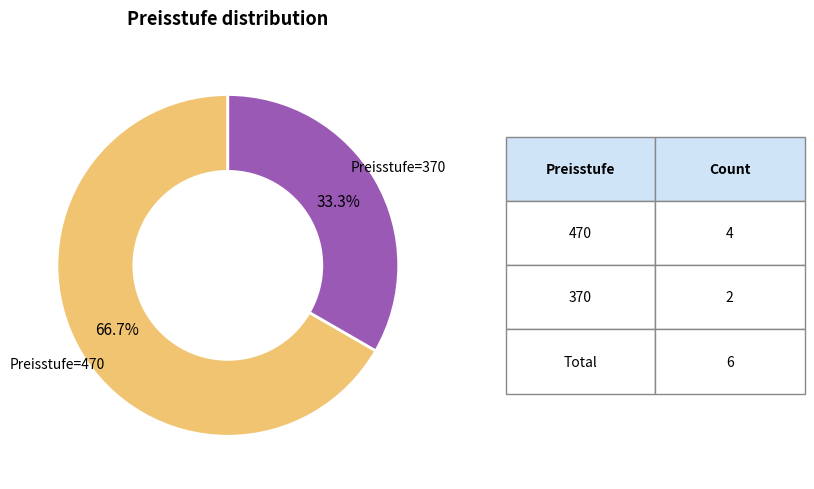

To the nearest percent, what is the average slice percentage?

50%